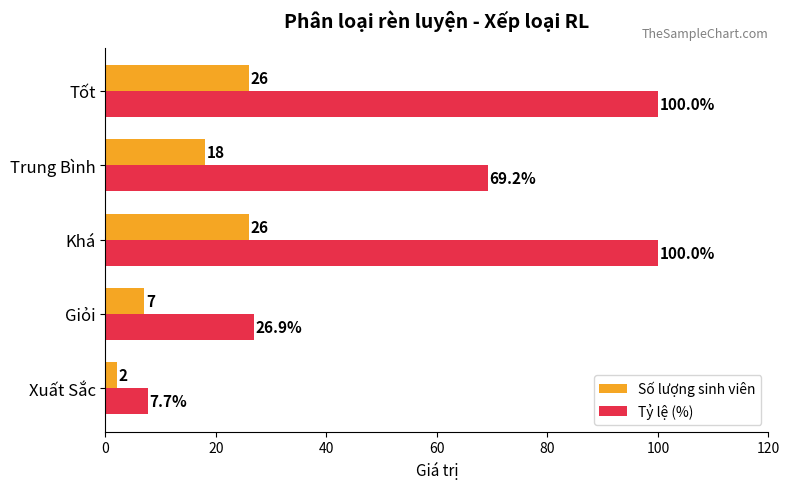

What is the average value of the Tỷ lệ (%) series?

60.8